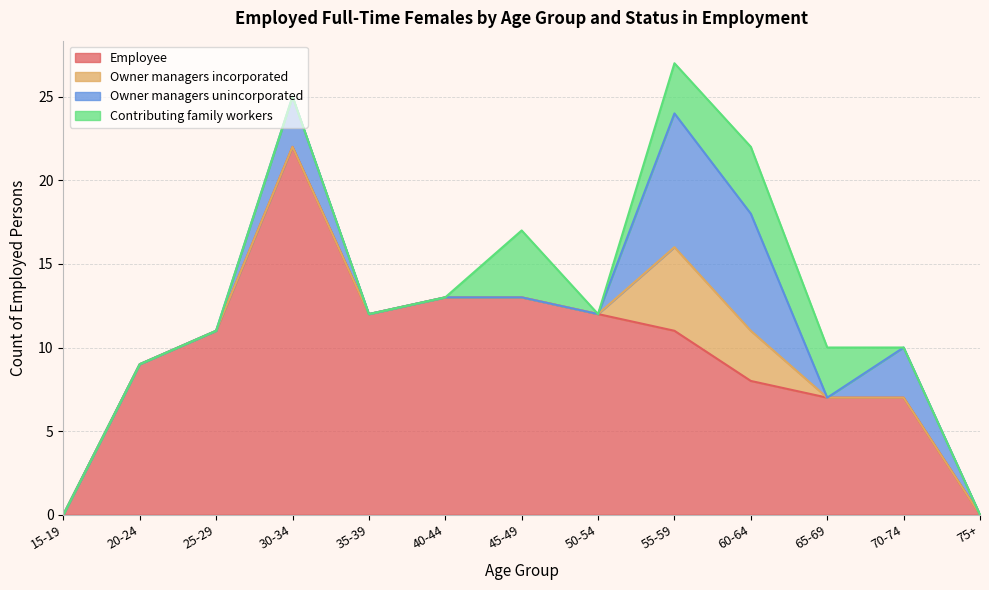

How many interior local valleys does the Owner managers unincorporated series have?

1